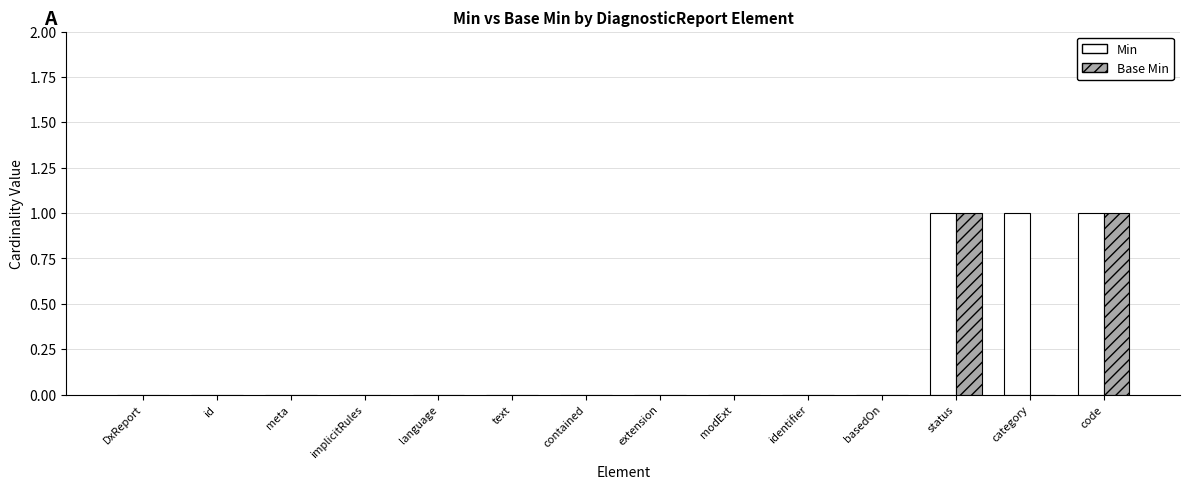

Is the value of Min at DxReport greater than the value of Base Min at status?

No